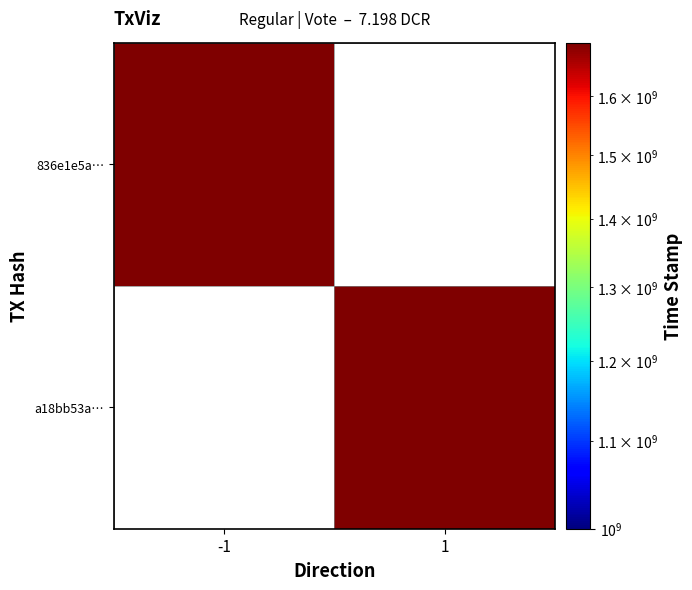

Count the number of categories in the chart.

2